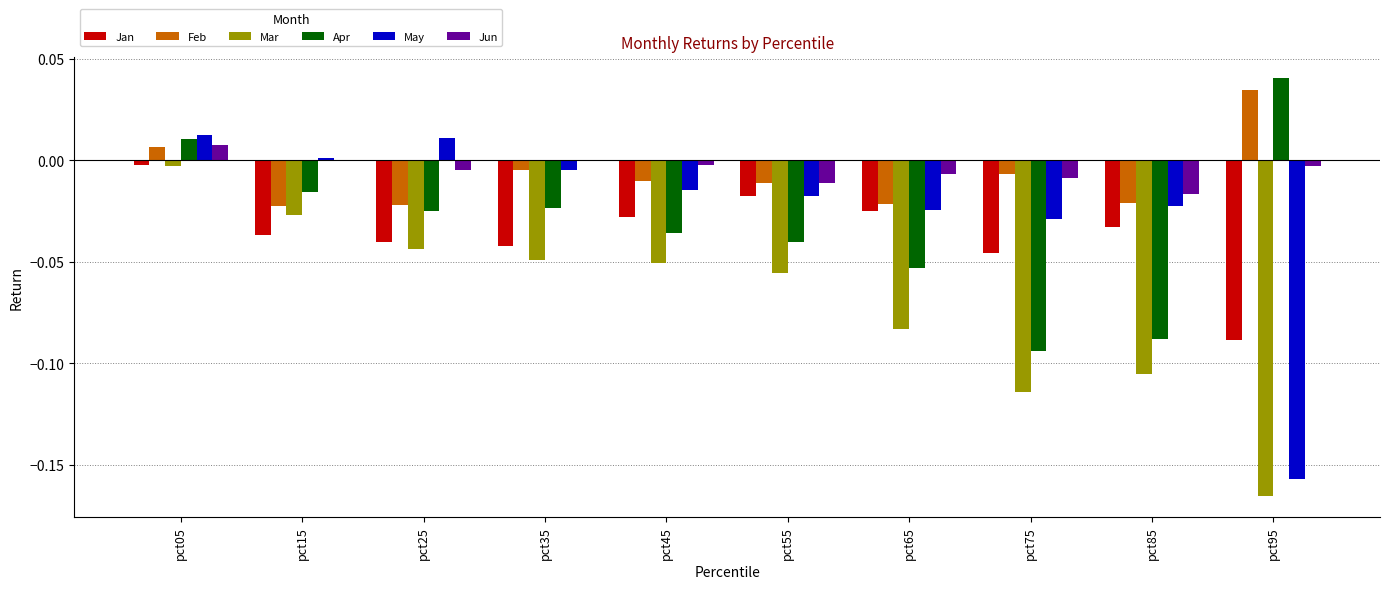

What are all the series names shown in the legend?

Jan, Feb, Mar, Apr, May, Jun